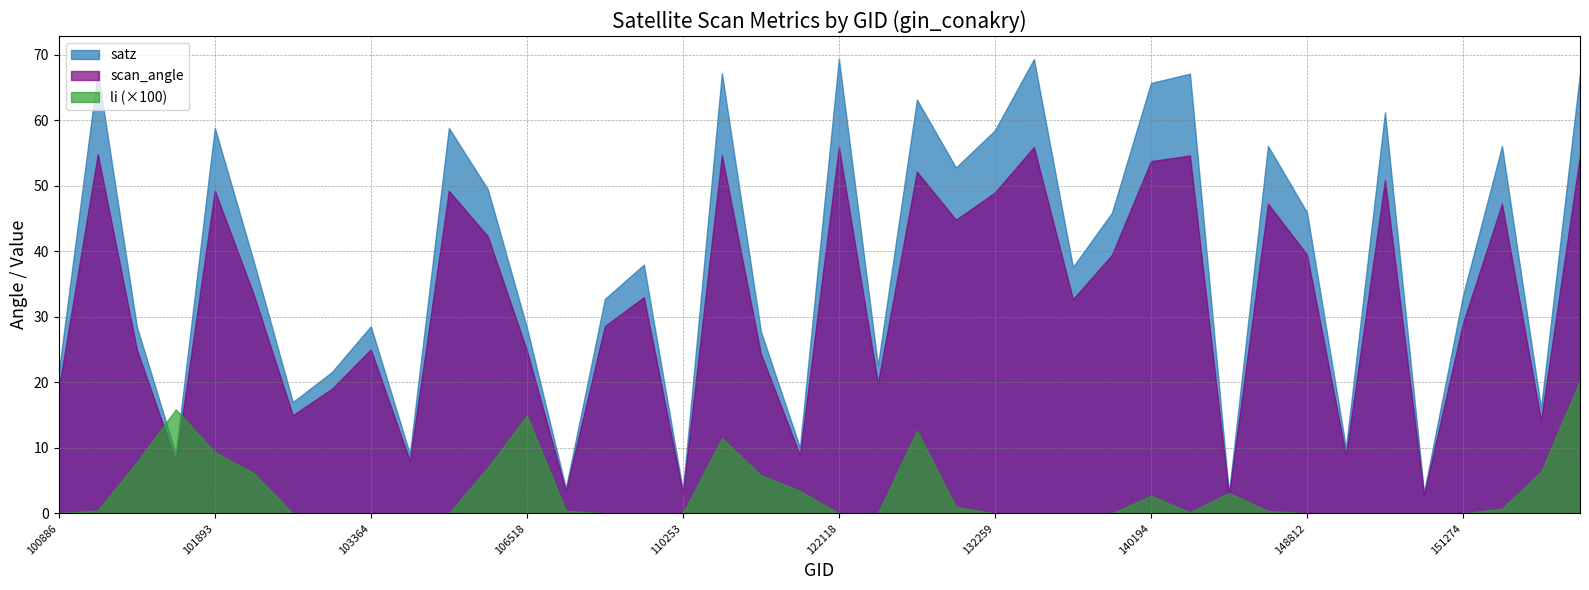

Rank the series by their maximum value, from highest to lowest.

satz, scan_angle, li (×100)